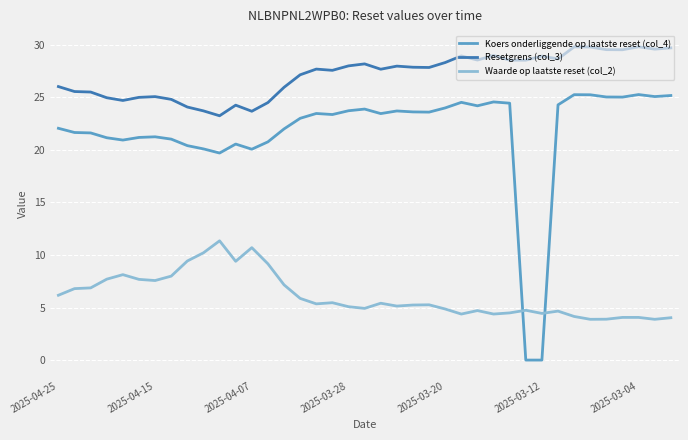

Rank the series by their maximum value, from lowest to highest.

Waarde op laatste reset (col_2), Koers onderliggende op laatste reset (col_4), Resetgrens (col_3)